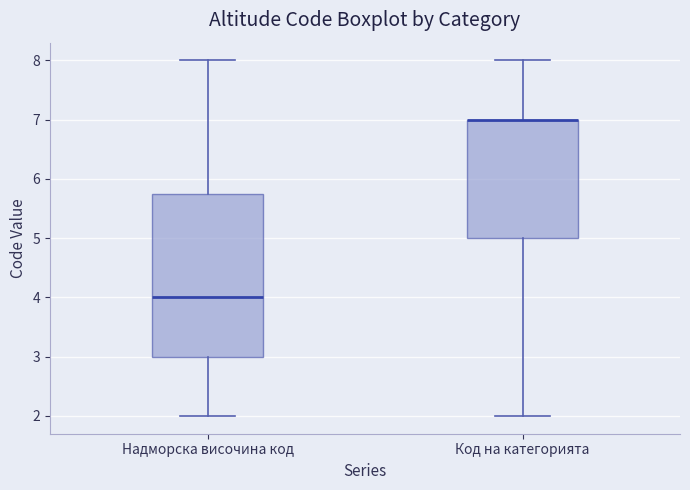

Reading left to right, read every box against the y-axis: the position of its median line, the range the box covers, and the ends of its whiskers. The values are not printed on the chart, so give them approximately, as read against the axis.

Надморска височина код: median 4.0, box 3.0 to 5.8, whiskers 2.0 to 8.0
Код на категорията: median 7.0 (drawn on the box's upper edge), box 5.0 to 7.0, whiskers 2.0 to 8.0